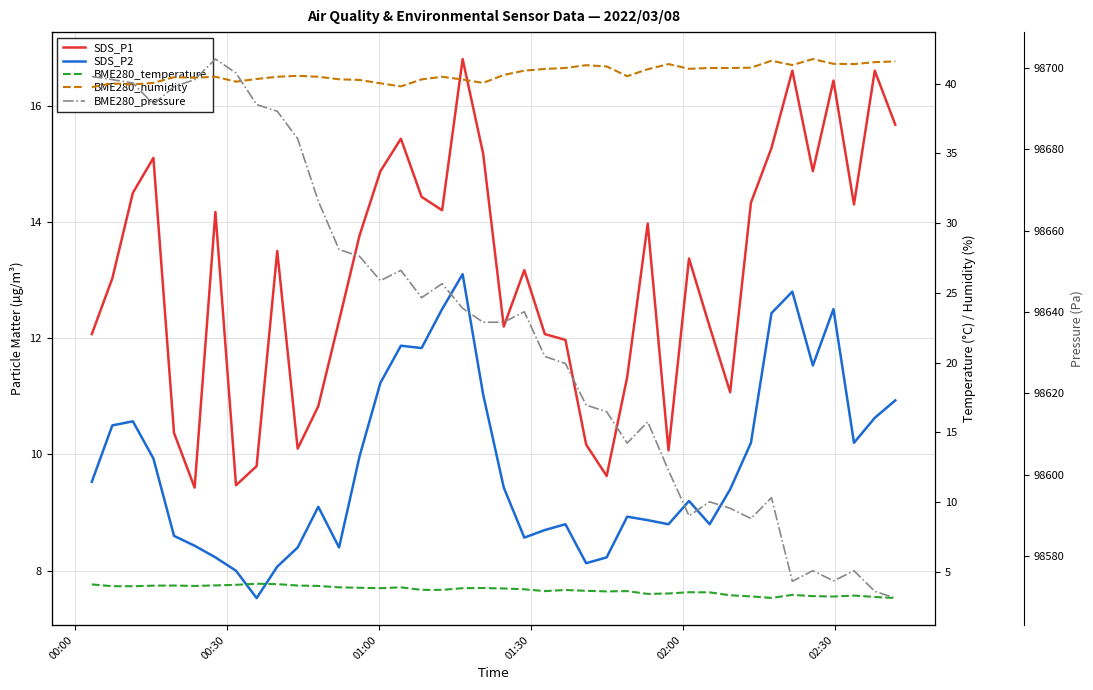

True or false: SDS_P1 and BME280_humidity intersect in this chart.

False